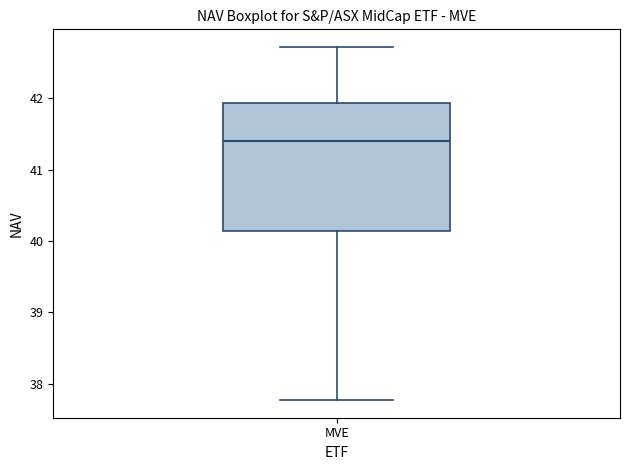

Transcribe this box plot: give where the median line is, the range the box spans, and where the two whiskers end, as read against the y-axis. The values are not printed on the chart, so give them approximately, as read against the axis.

median 41.4, box 40.1 to 41.9, whiskers 37.8 to 42.7